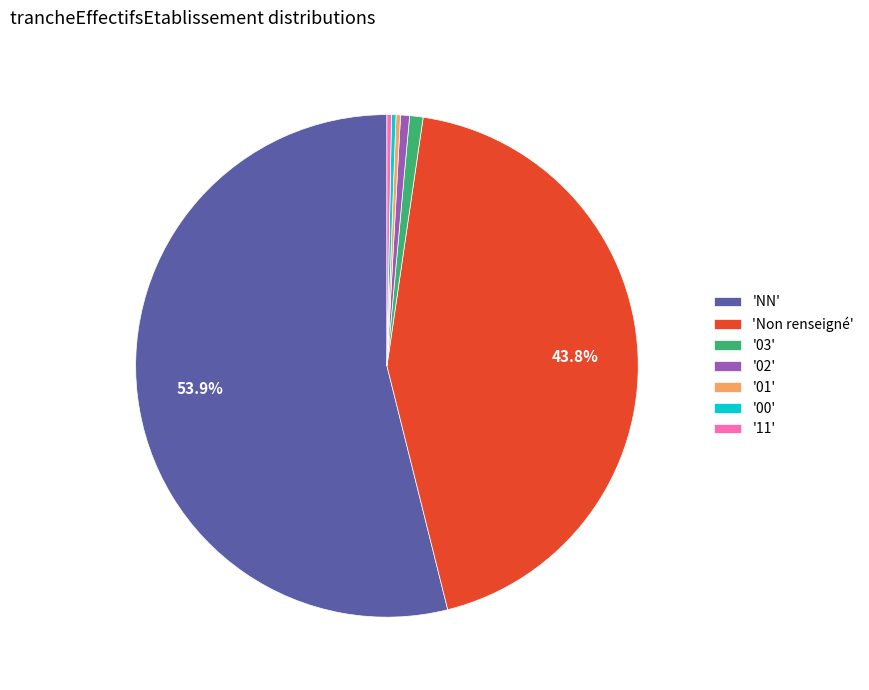

Is the sum of '00' and 'Non renseigné' greater than half?

No